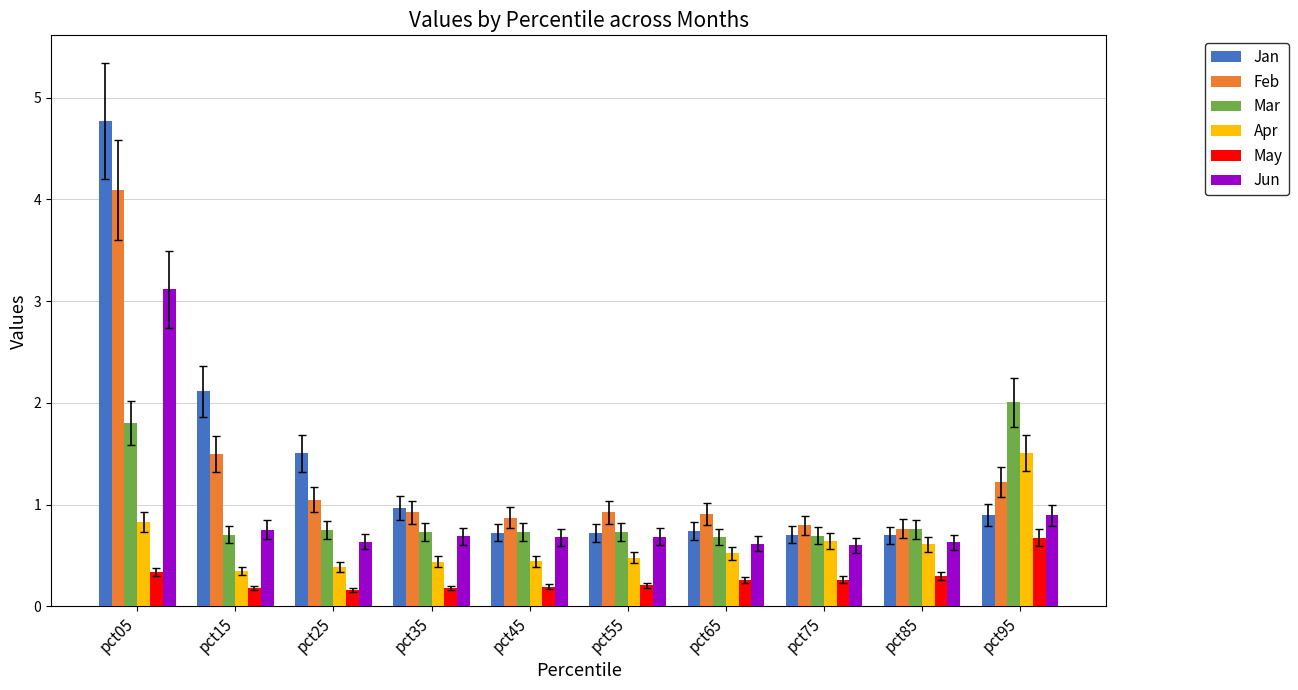

At which category is the sum across all series the highest?

pct05